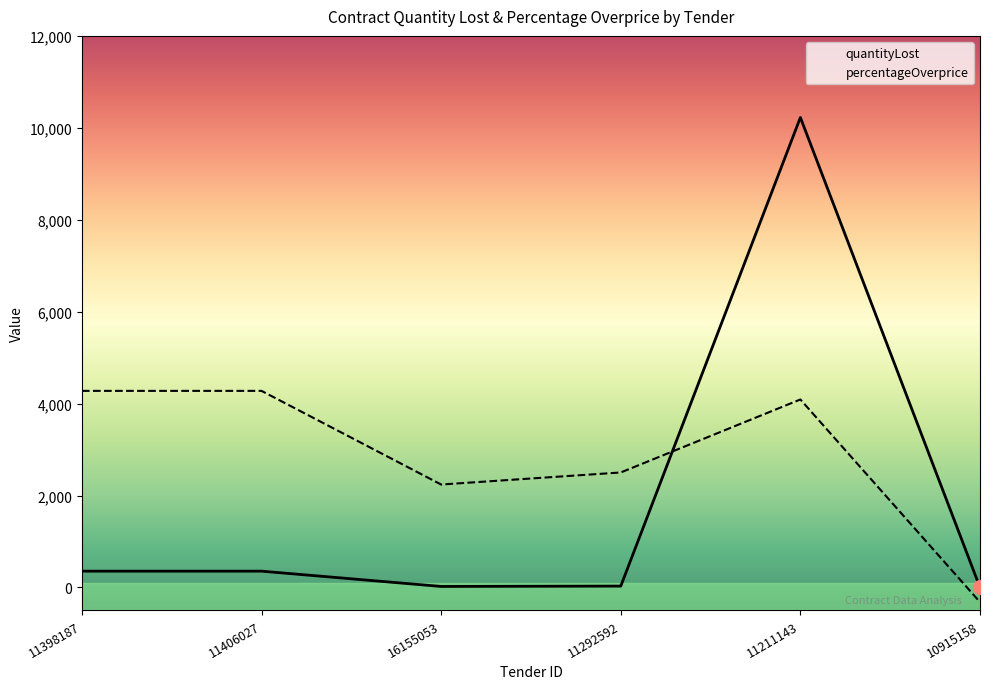

In percentageOverprice, how many points are lower than both neighbors (excluding endpoints)?

1